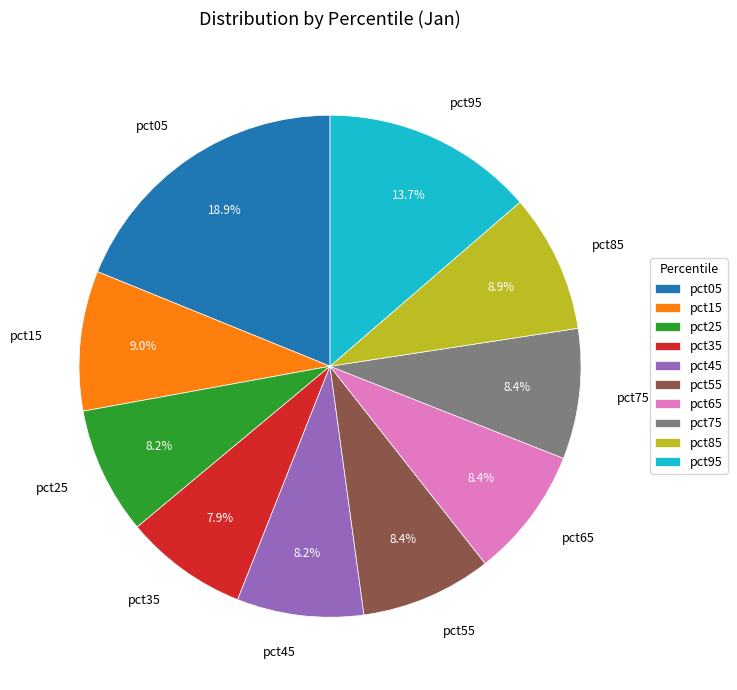

What is the ratio of the value at pct15 to the value at pct95?

0.7